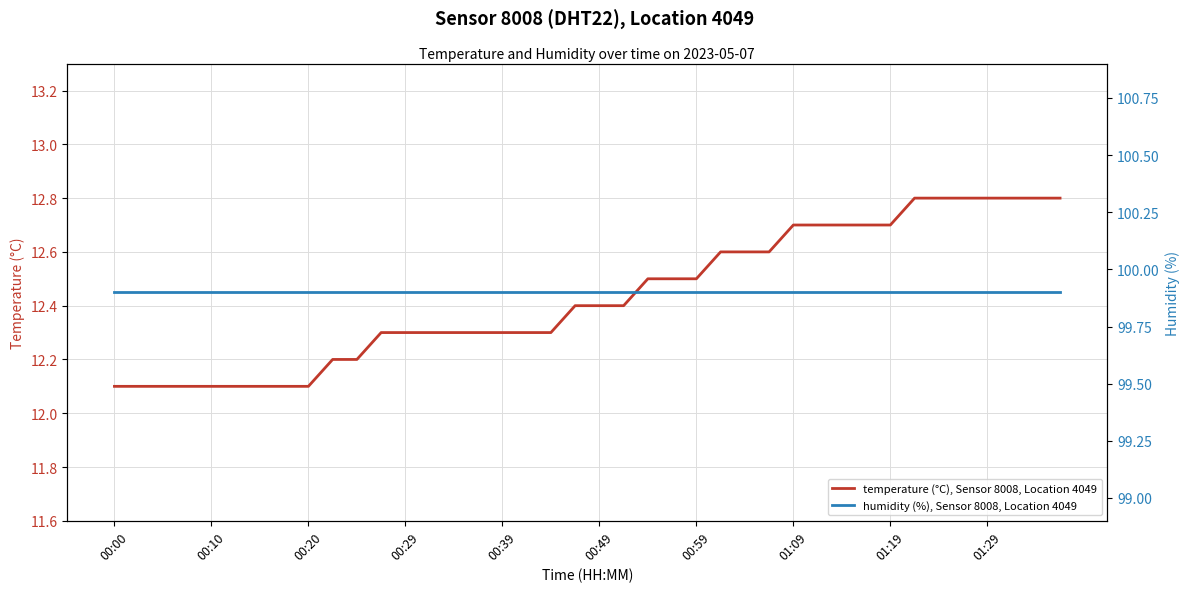

True or false: temperature (°C), Sensor 8008, Location 4049 and humidity (%), Sensor 8008, Location 4049 intersect in this chart.

False